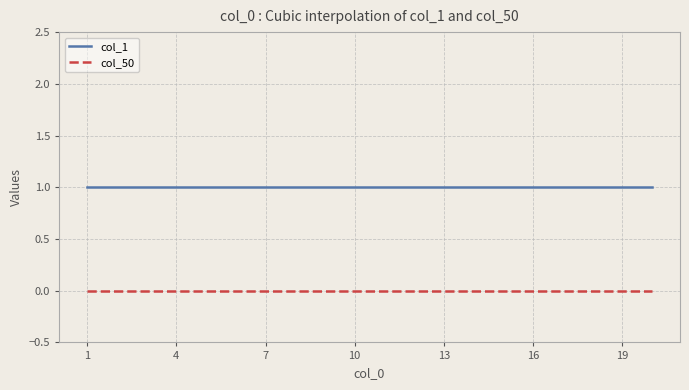

Rank the series by their maximum value, from lowest to highest.

col_50, col_1